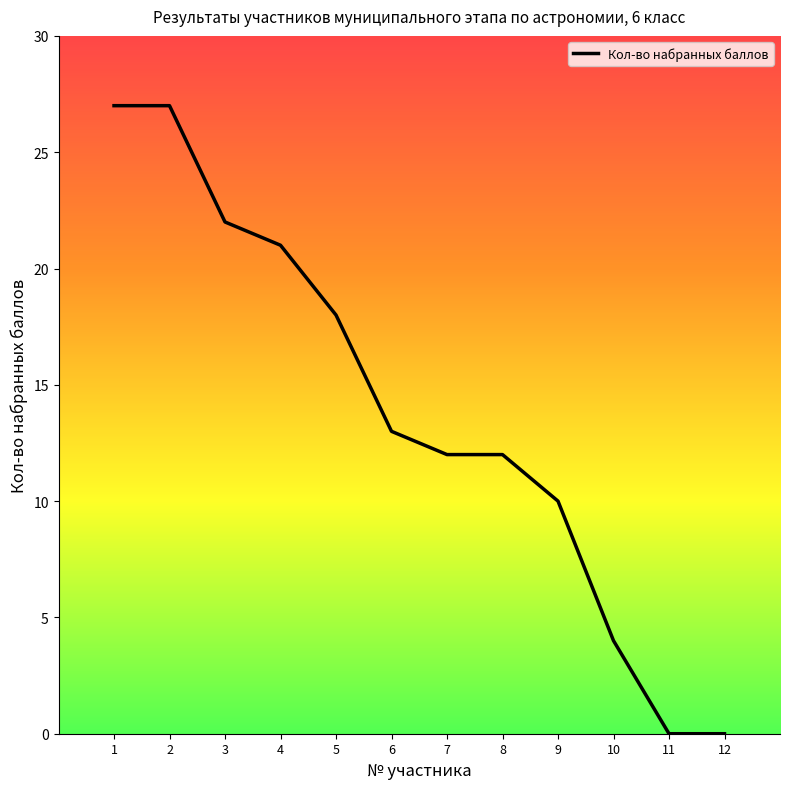

The value at 9 is 3. True or false?

False